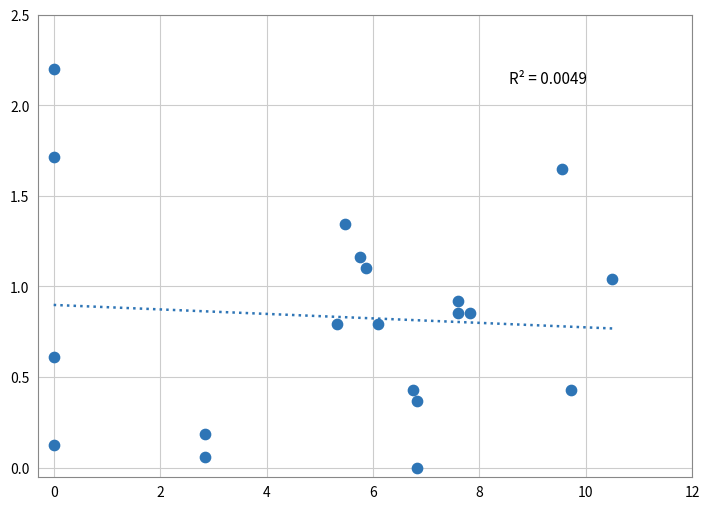

What is the range of X values (max minus min)?

10.5